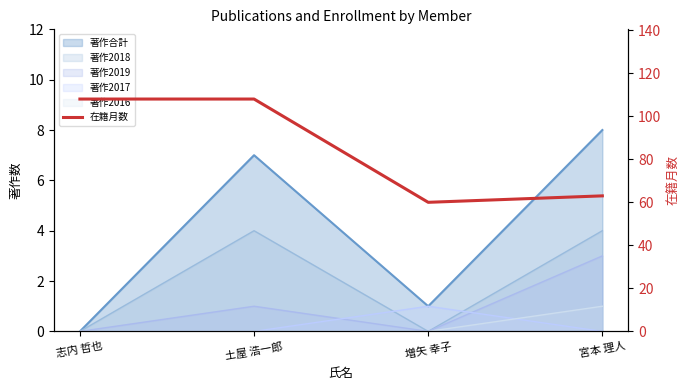

How many data points does each series have?

4